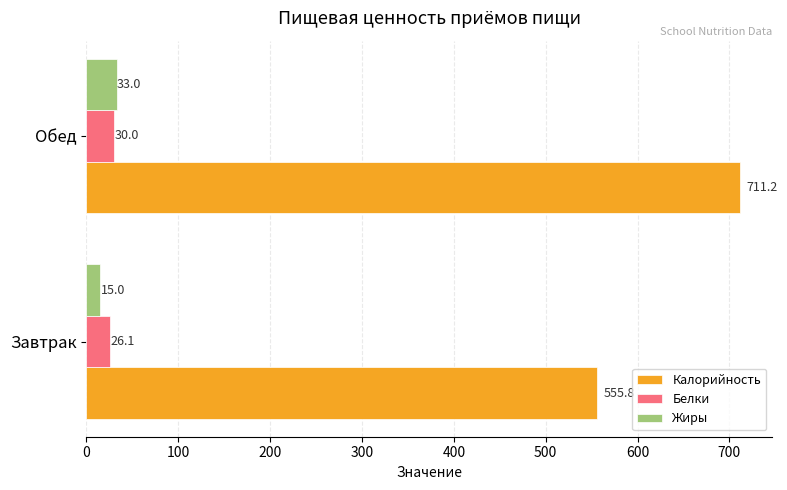

Rank the series at Обед from lowest to highest value.

Белки, Жиры, Калорийность